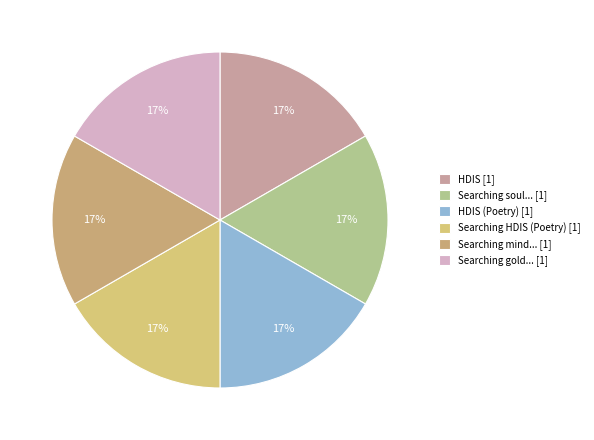

How many slices are in this pie chart?

6